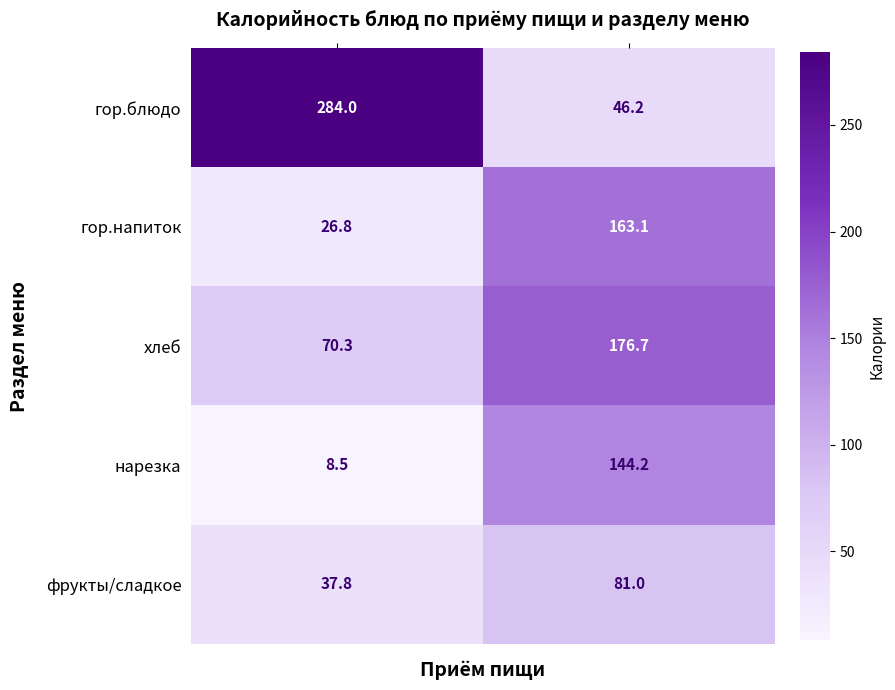

Reading right to left, list all the values displayed in this chart.

гор.блюдо: 46.2	284.0
гор.напиток: 163.1	26.8
хлеб: 176.7	70.3
нарезка: 144.2	8.5
фрукты/сладкое: 81.0	37.8